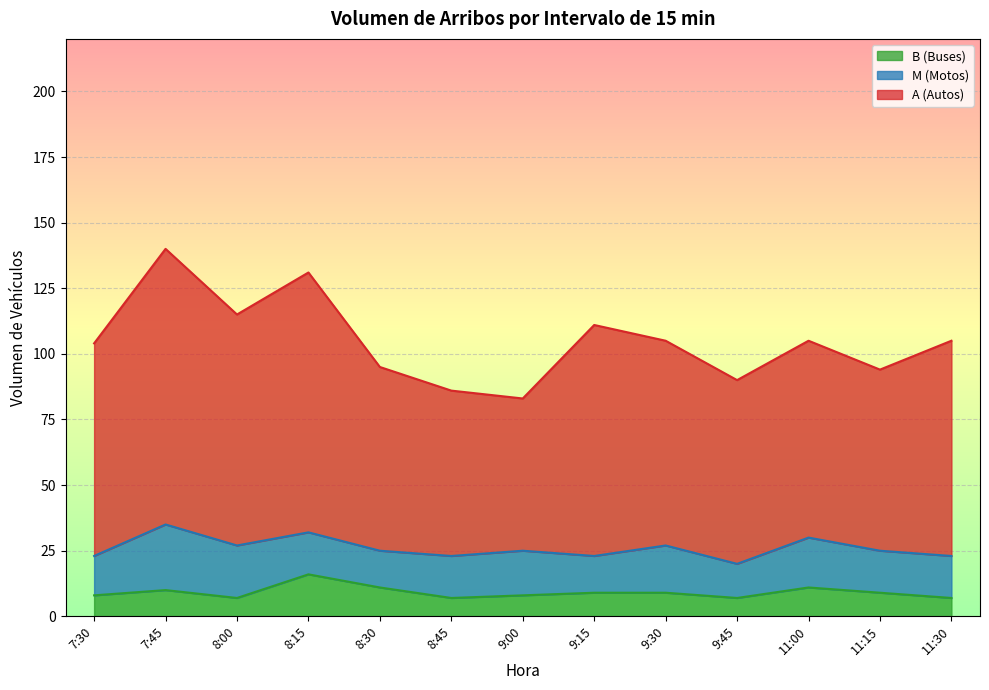

The value of A (Autos) at 8:30 is 95. True or false?

True